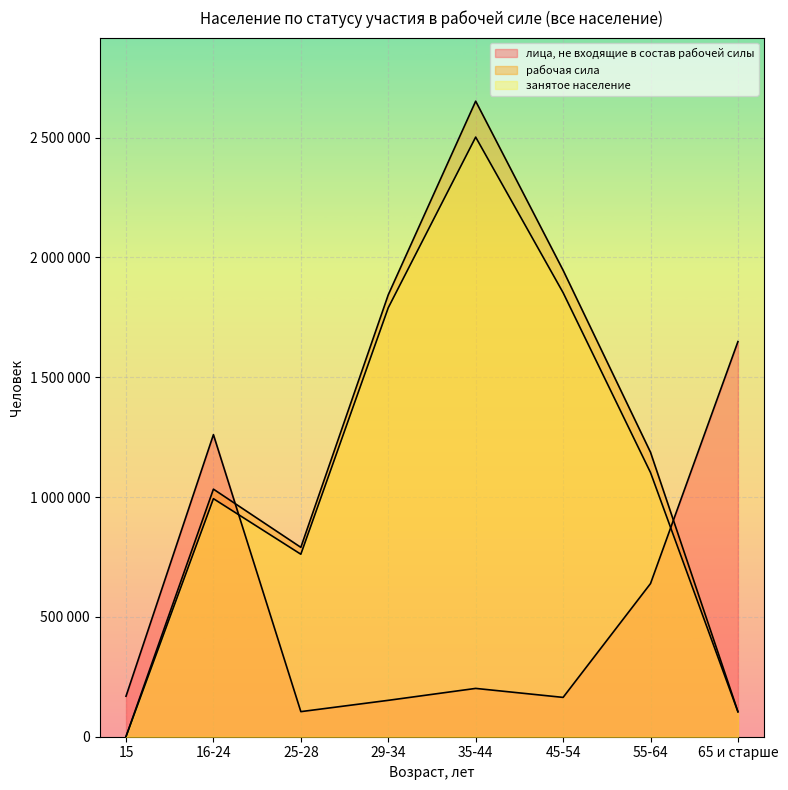

True or false: рабочая сила and лица, не входящие в состав рабочей силы intersect in this chart.

True